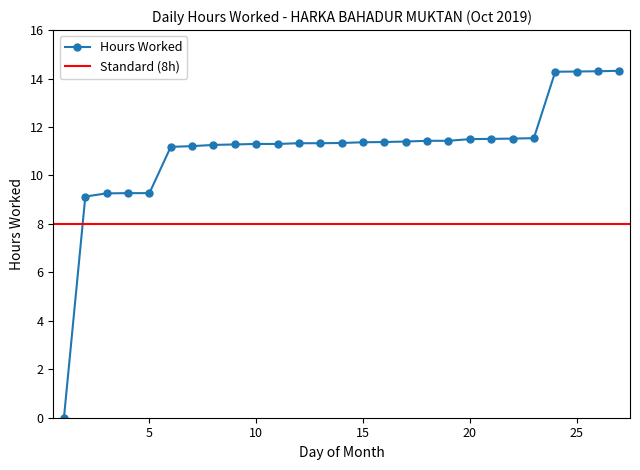

True or false: there are more than 0 points higher than both neighbors.

True